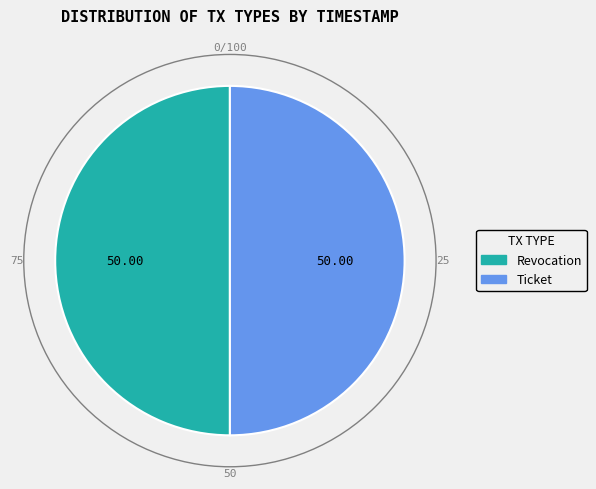

How many slices are in this pie chart?

2